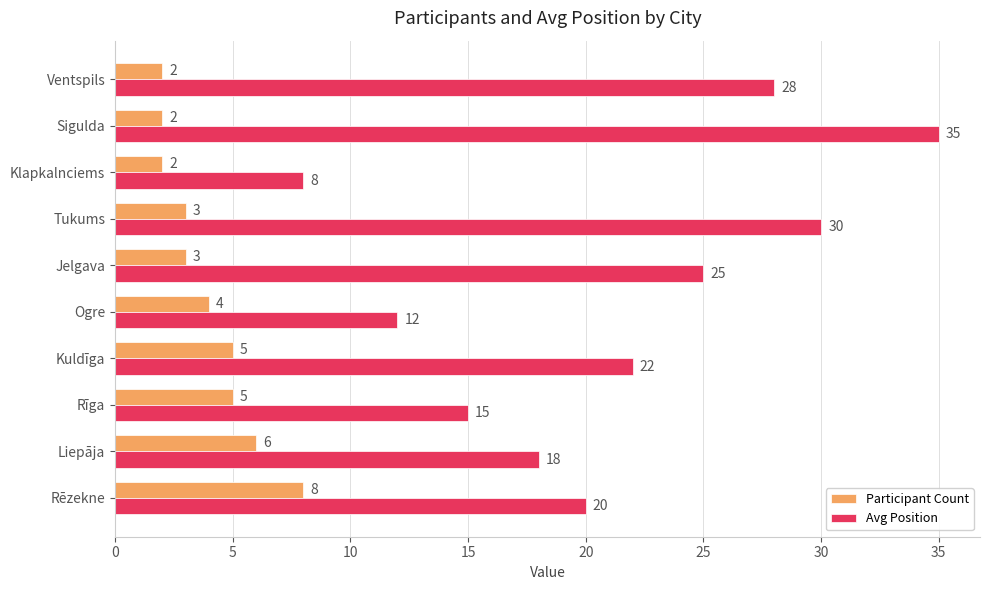

Rank the series by their average value, from highest to lowest.

Avg Position, Participant Count